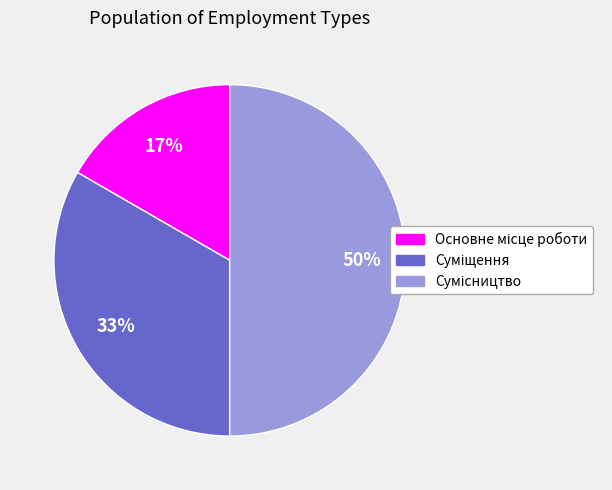

To the nearest percent, what is the difference between the largest and smallest slice percentages?

33%